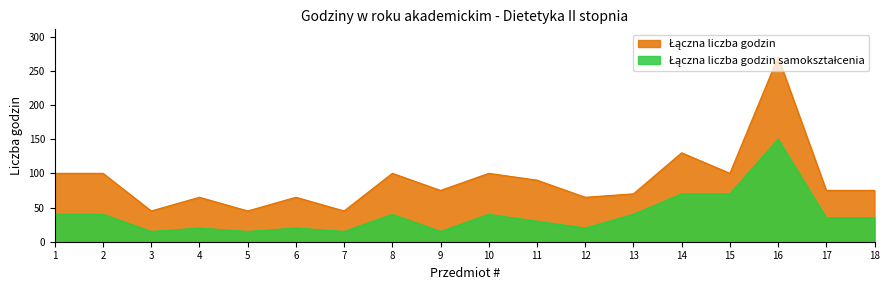

At how many categories does at least one series exceed 222?

1